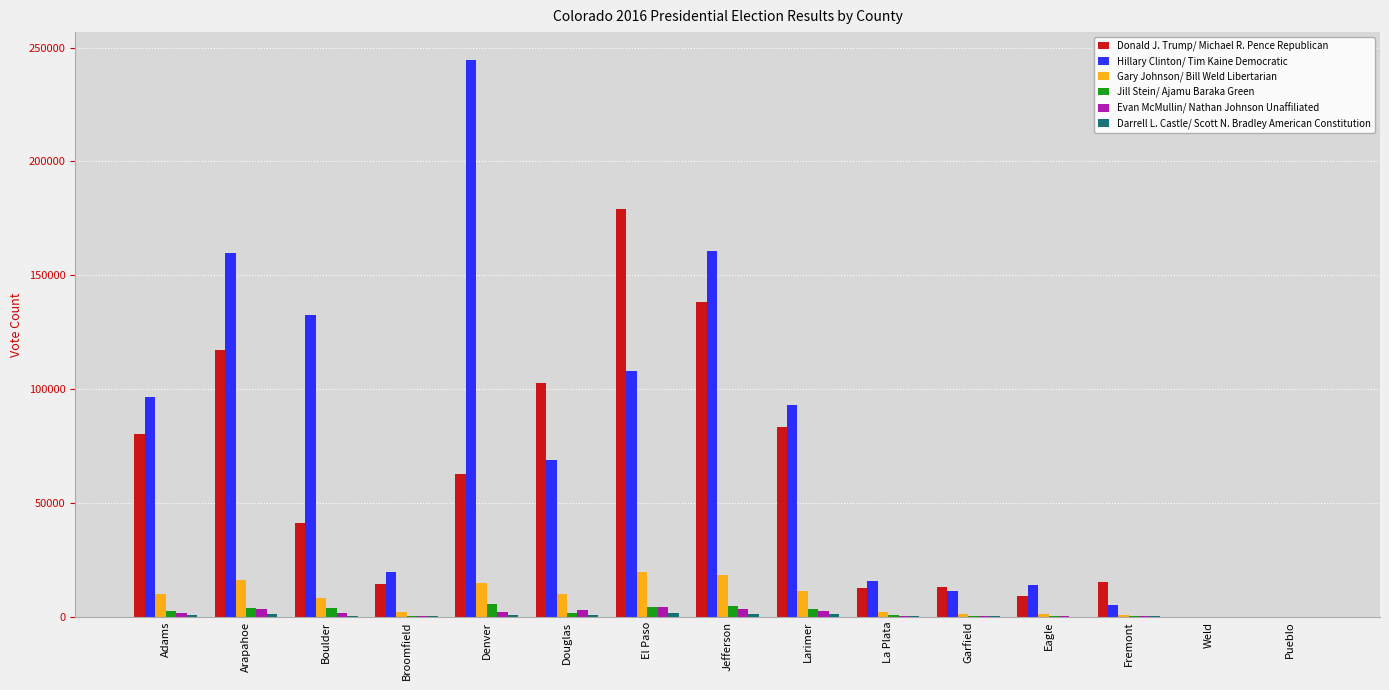

Which label corresponds to the largest value in the chart?

Denver